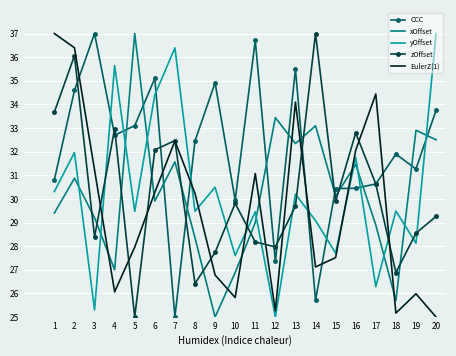

Between 11 and 12, which series saw the biggest shift?

CCC